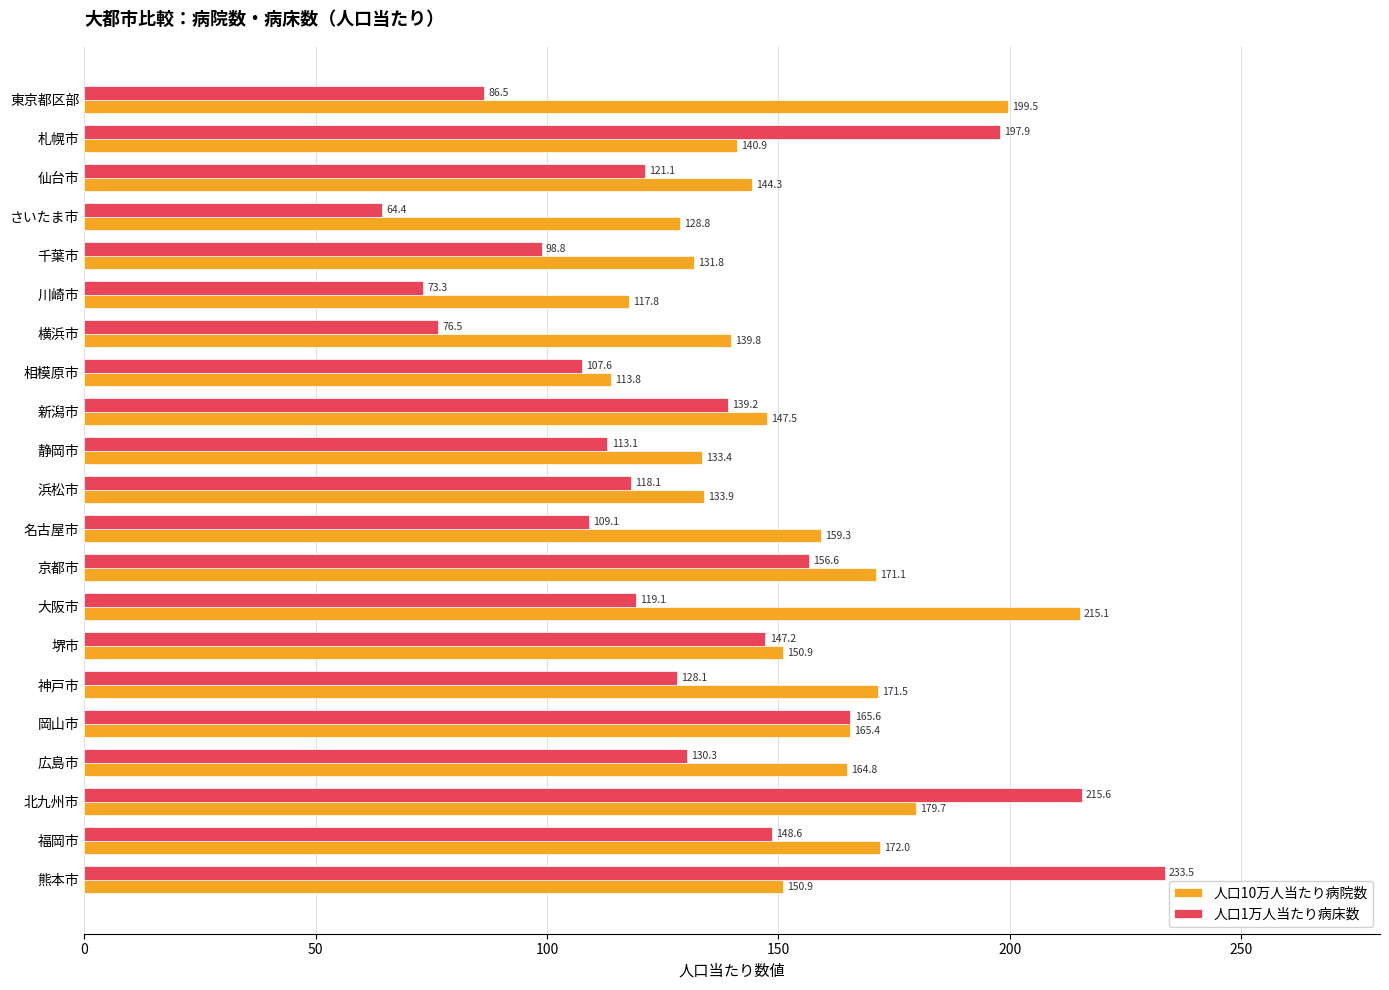

Which series has the largest total across all categories?

人口10万人当たり病院数